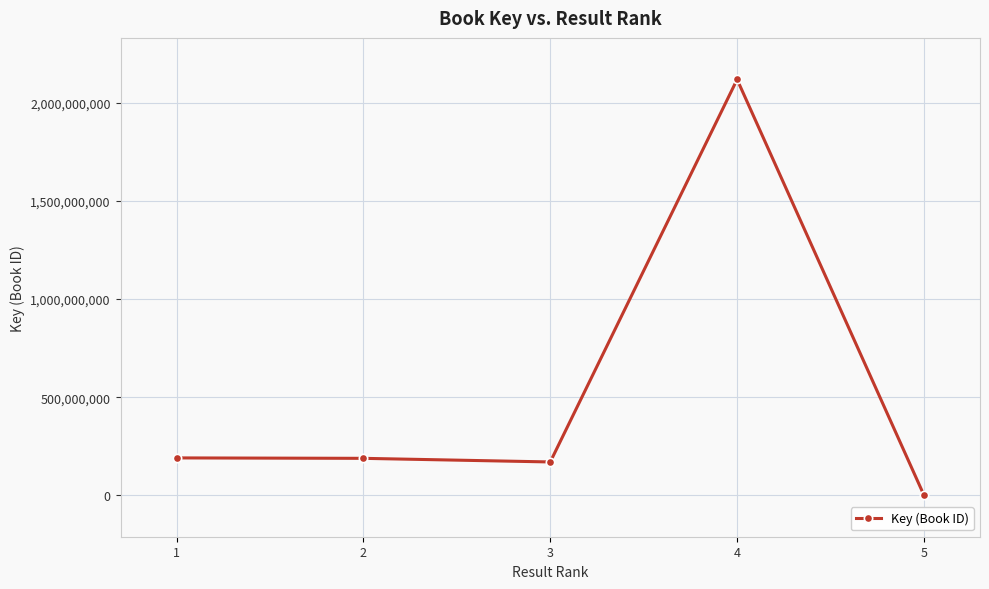

What is the smallest value displayed?

1063740